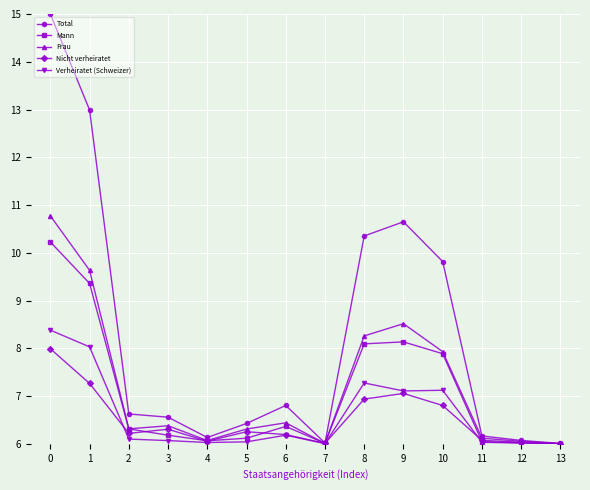

Rank the series by their maximum value, from highest to lowest.

Total, Frau, Mann, Verheiratet (Schweizer), Nicht verheiratet